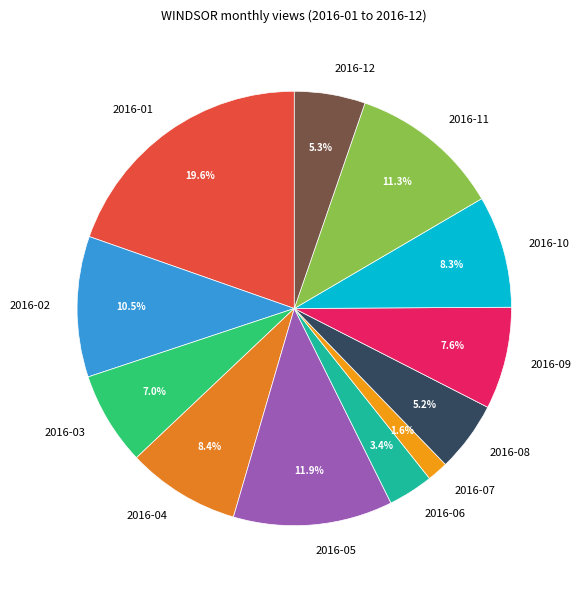

What is the ratio of the value at 2016-02 to the value at 2016-04?

1.2